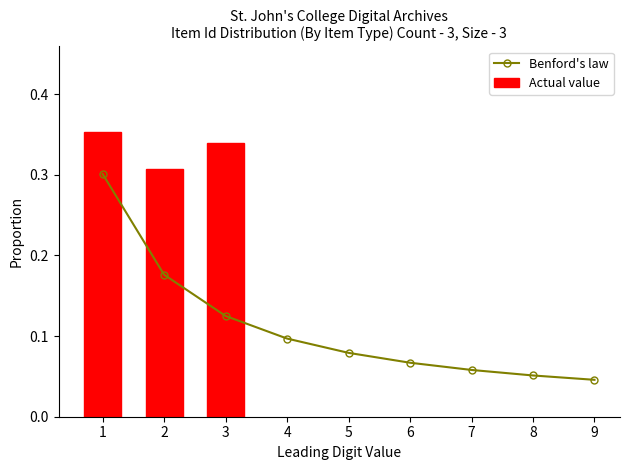

How many Actual value values are between 0 and 1?

3